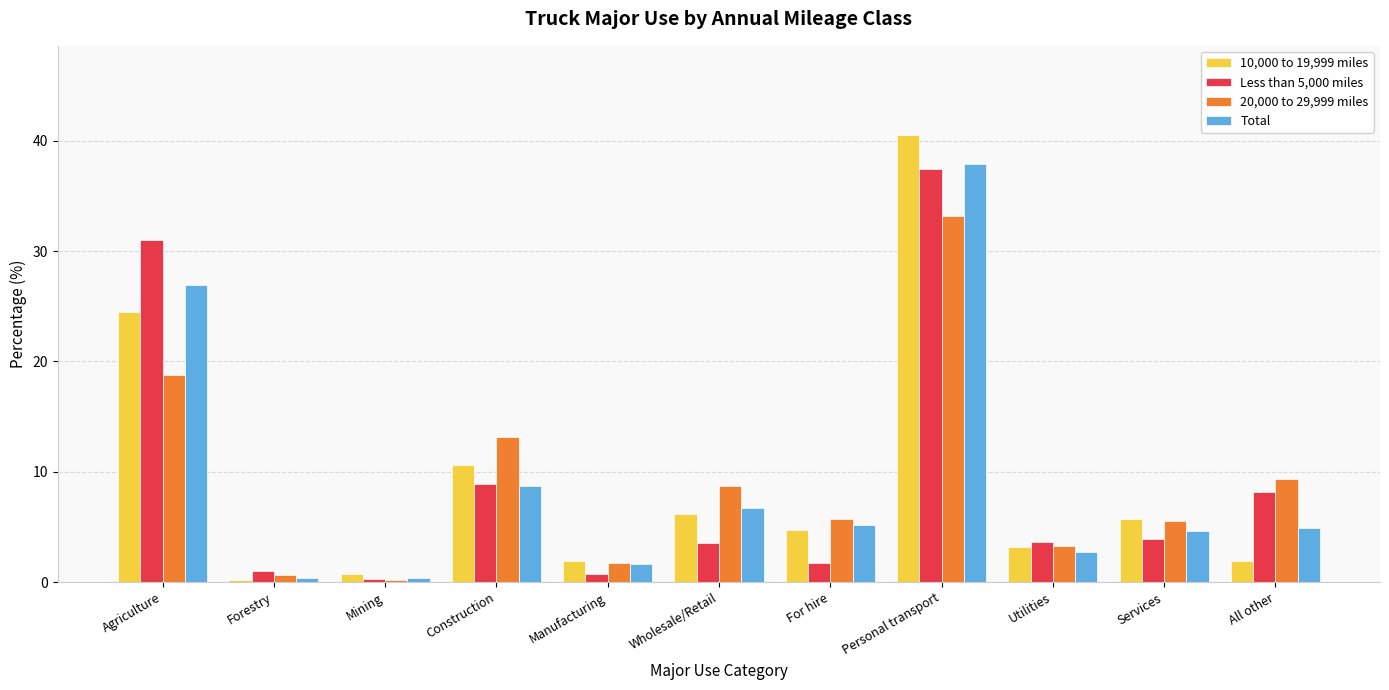

Is the value of Less than 5,000 miles at All other greater than the value of 20,000 to 29,999 miles at Services?

Yes